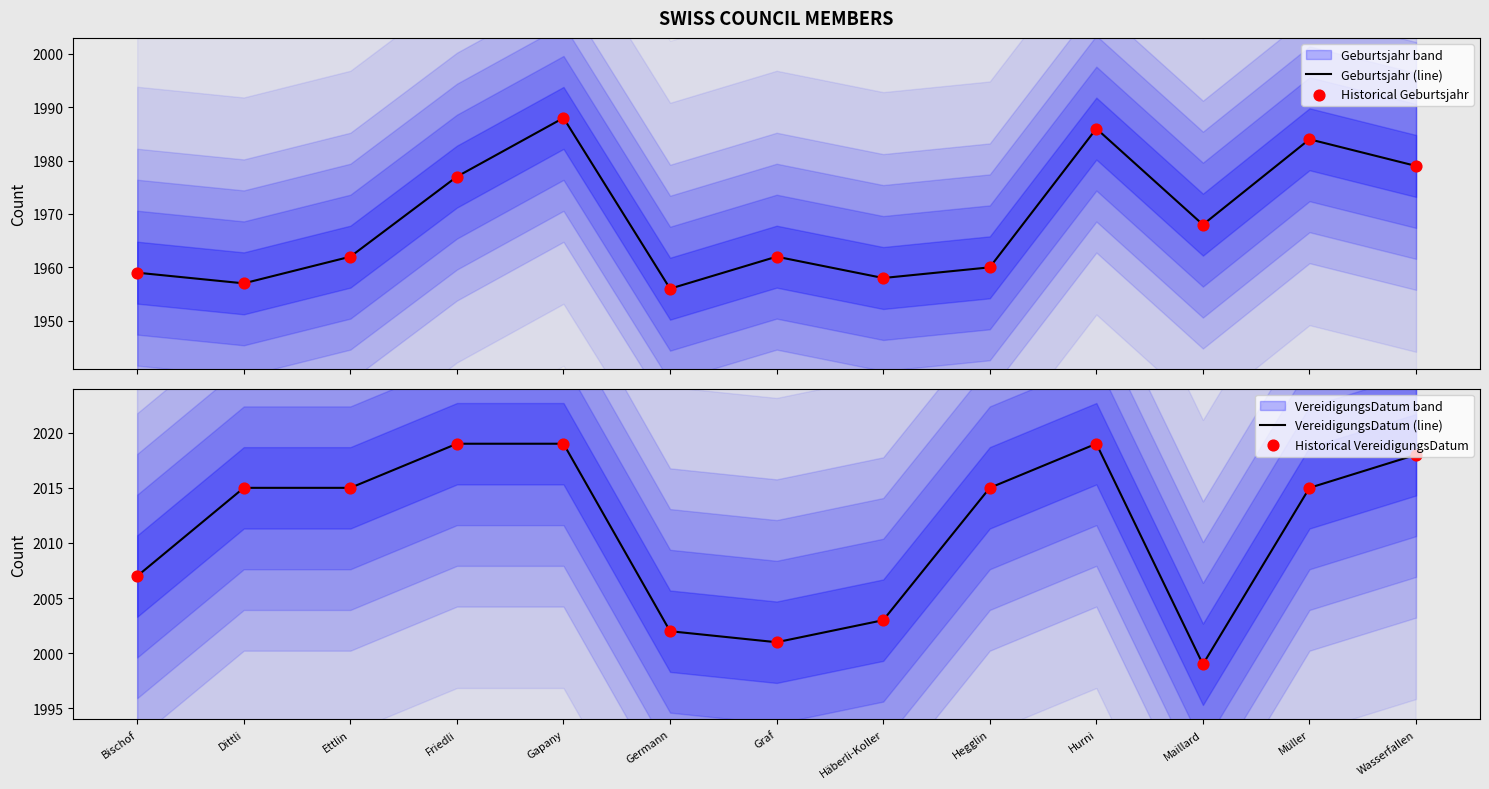

At which category is the sum across all series the highest?

Gapany